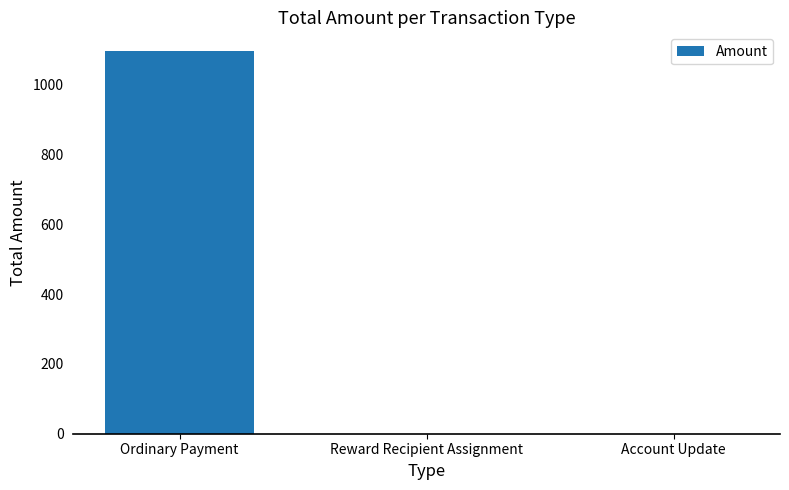

Reading right to left, what are all the values shown in this chart?

Account Update=0.0	Reward Recipient Assignment=0.0	Ordinary Payment=1095.0